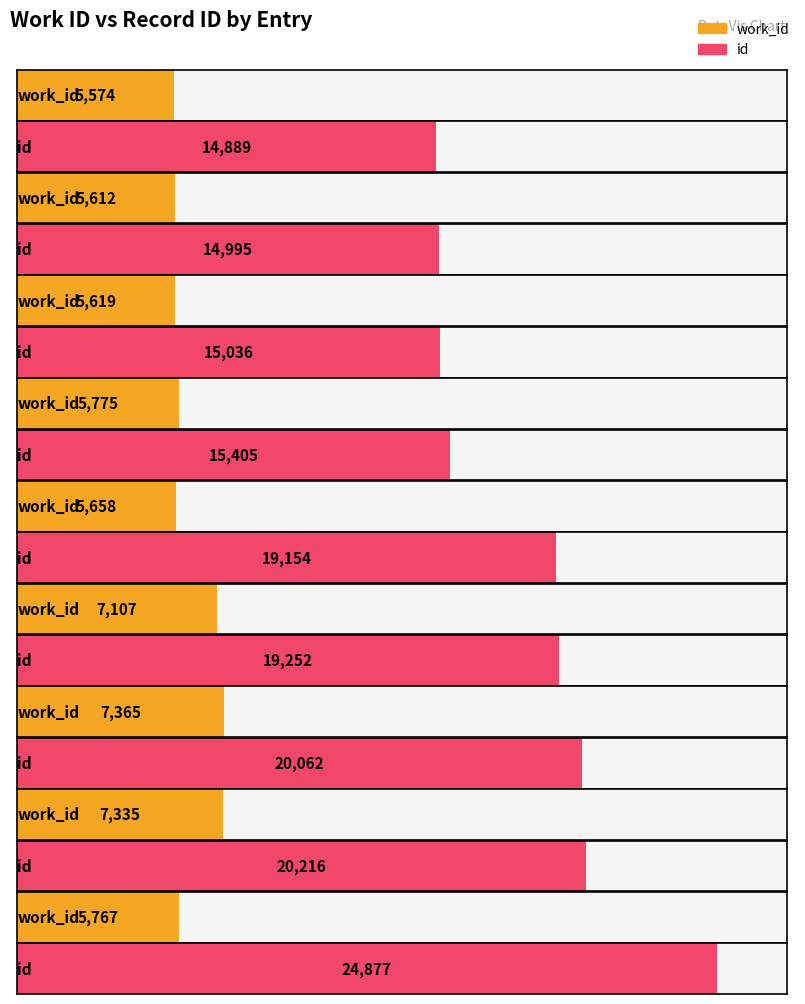

What value does the id series have at Cross-reference: Luke, to the nearest 10?

15400